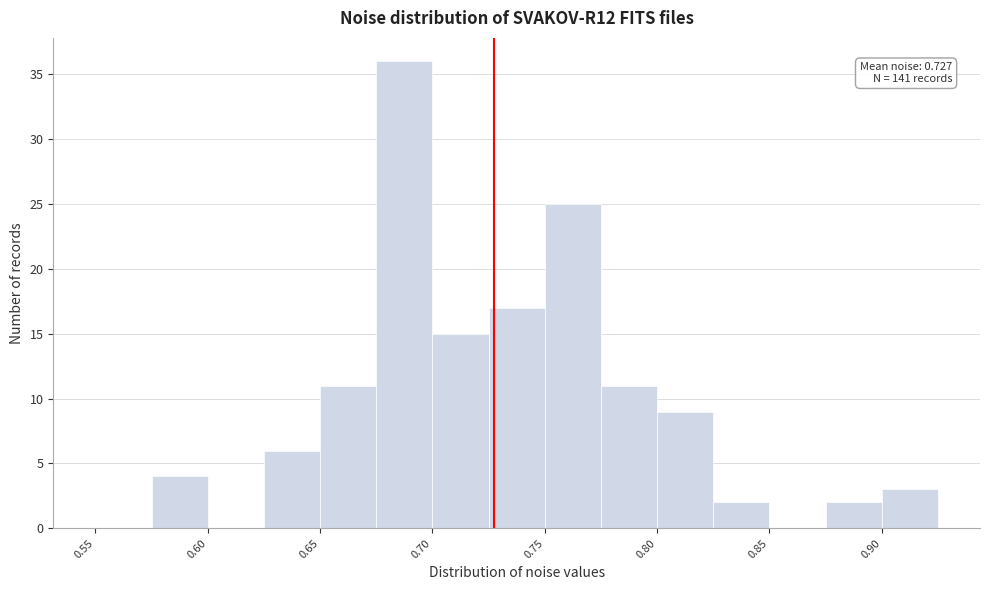

Over which range of the x-axis is the bar tallest?

0.675 to 0.700